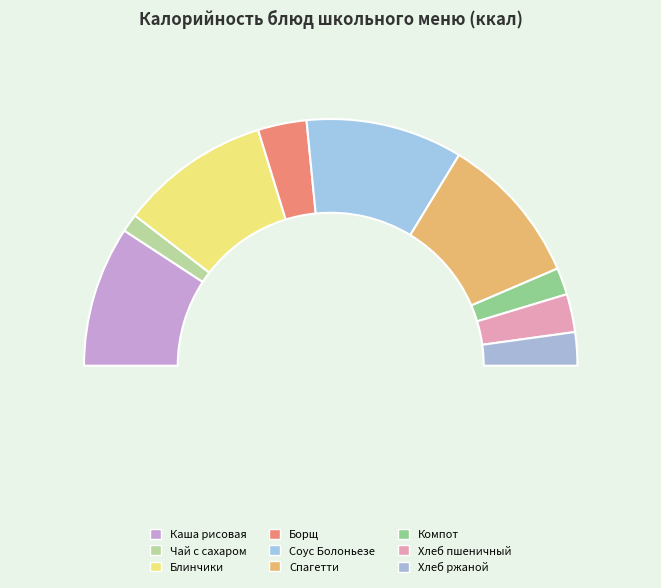

To the nearest percent, what portion does Блинчики с молочным сладким соусом represent?

20%